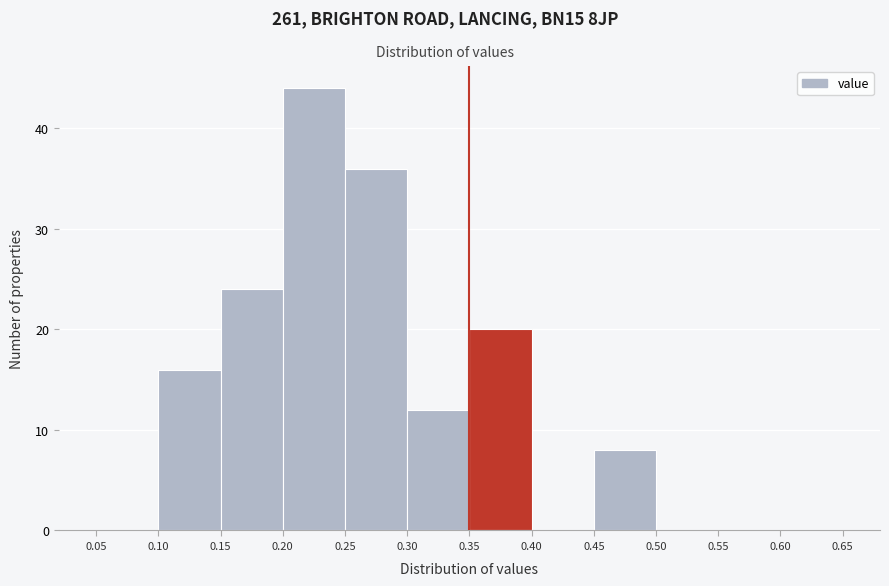

Reading left to right, transcribe this chart: for each bar, give the range it covers on the x-axis and its height. The values are not printed on the chart, so give them approximately, as read against the axis.

0.05 to 0.10: 0
0.10 to 0.15: 16
0.15 to 0.20: 24
0.20 to 0.25: 44
0.25 to 0.30: 36
0.30 to 0.35: 12
0.35 to 0.40: 20
0.40 to 0.45: 0
0.45 to 0.50: 8
0.50 to 0.55: 0
0.55 to 0.60: 0
0.60 to 0.65: 0